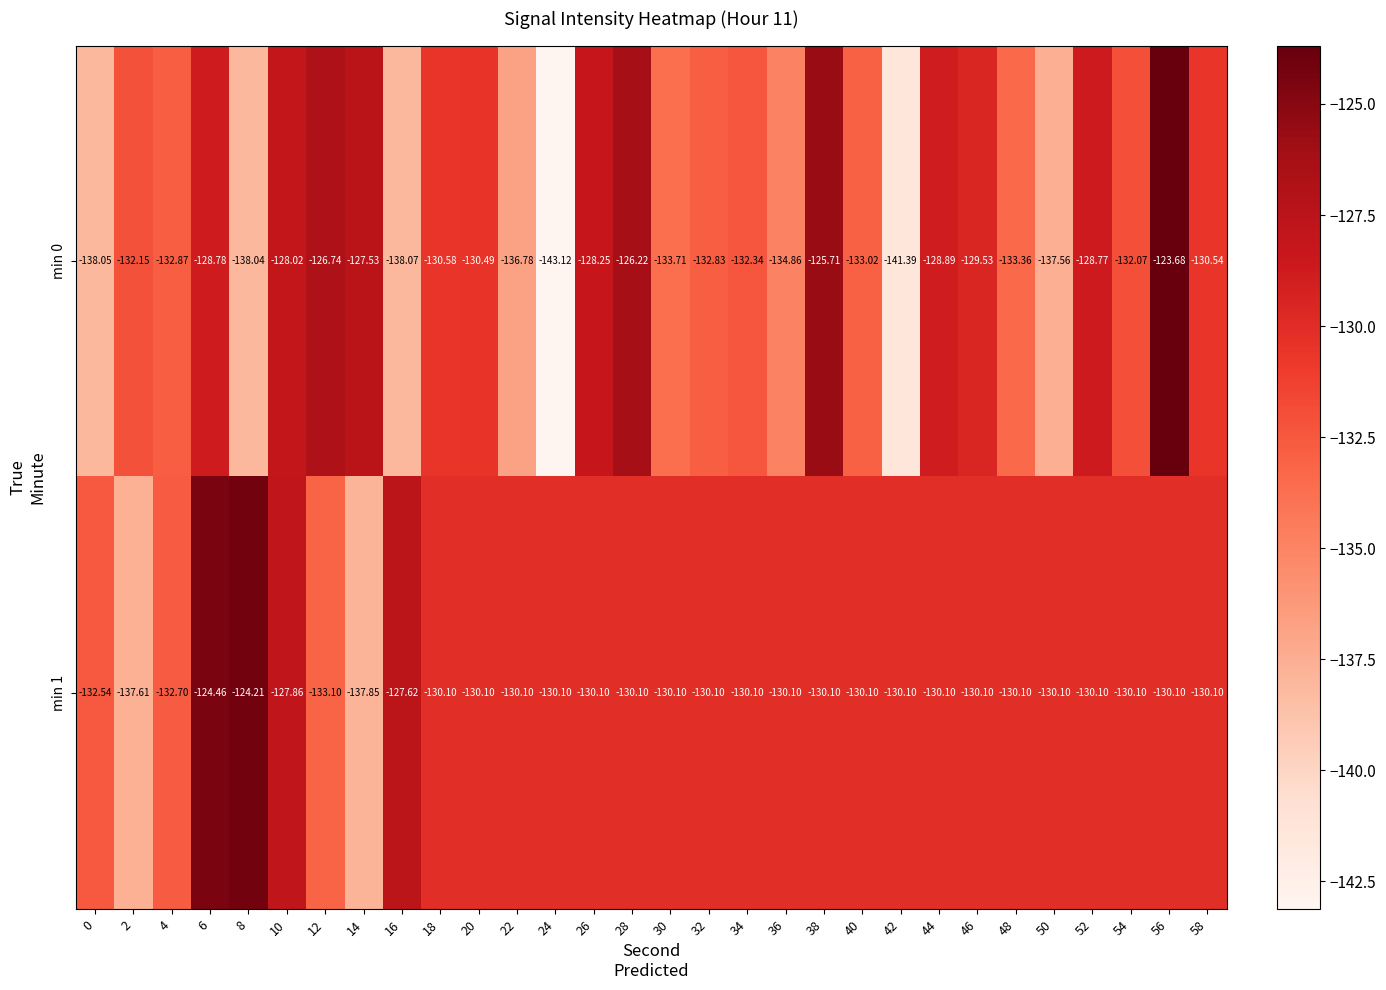

What is the total value across all series at 44?

-259.0